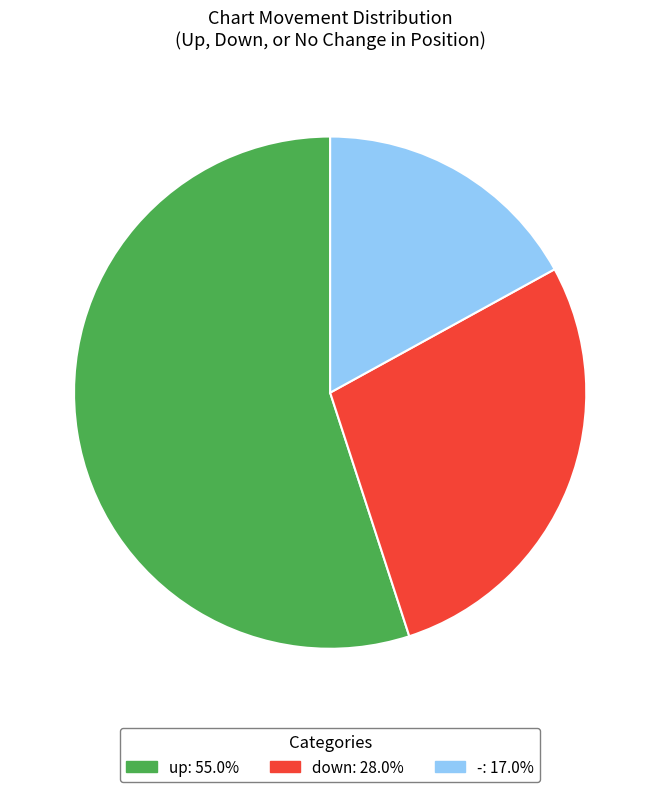

Does - represent more than half of the total?

No